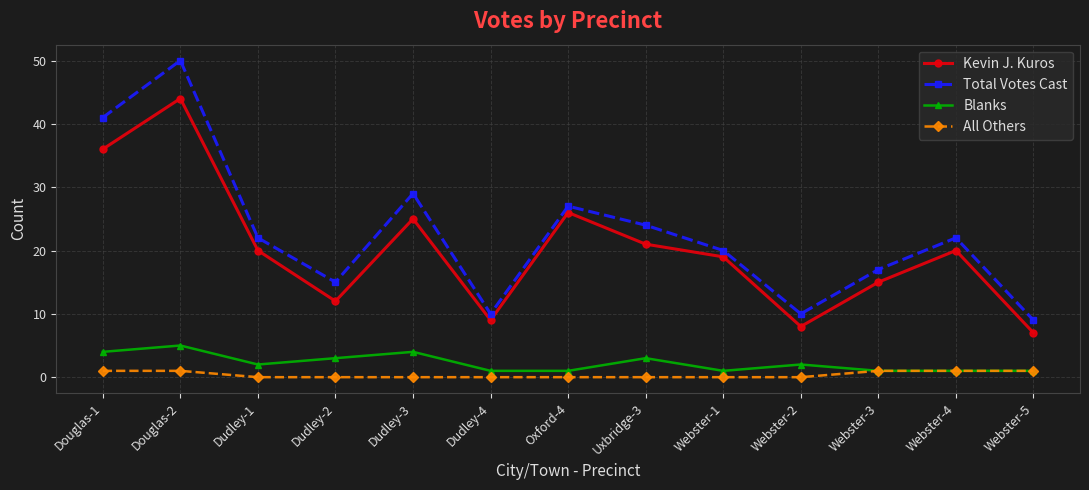

The value of Kevin J. Kuros at Oxford-4 is 10. True or false?

False